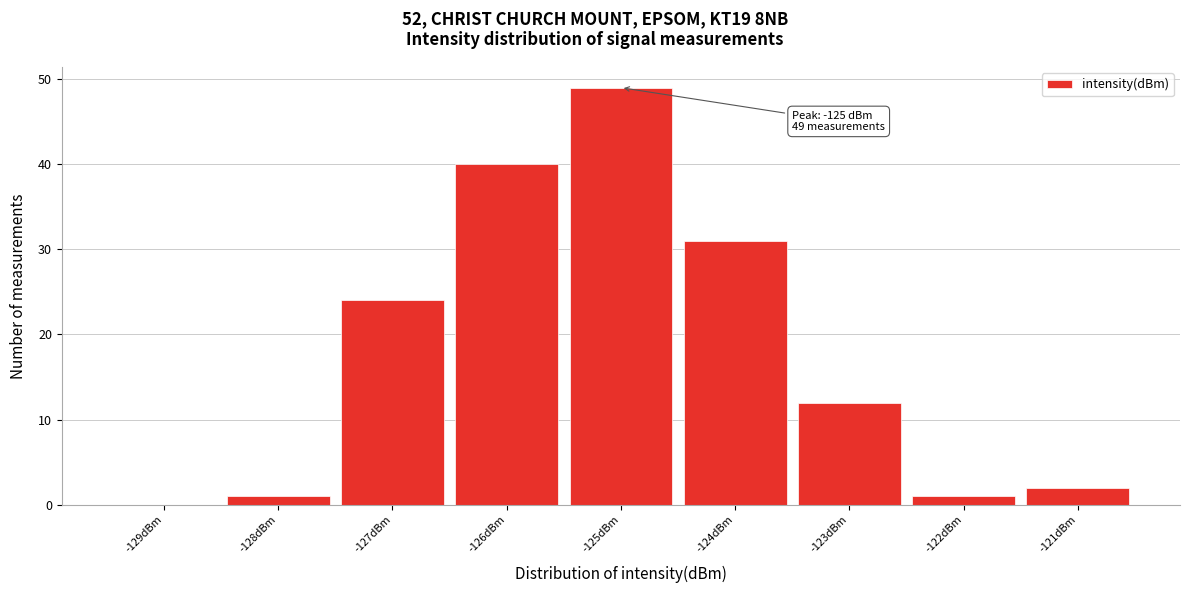

Which range on the x-axis has the tallest bar?

-125.5 to -124.5